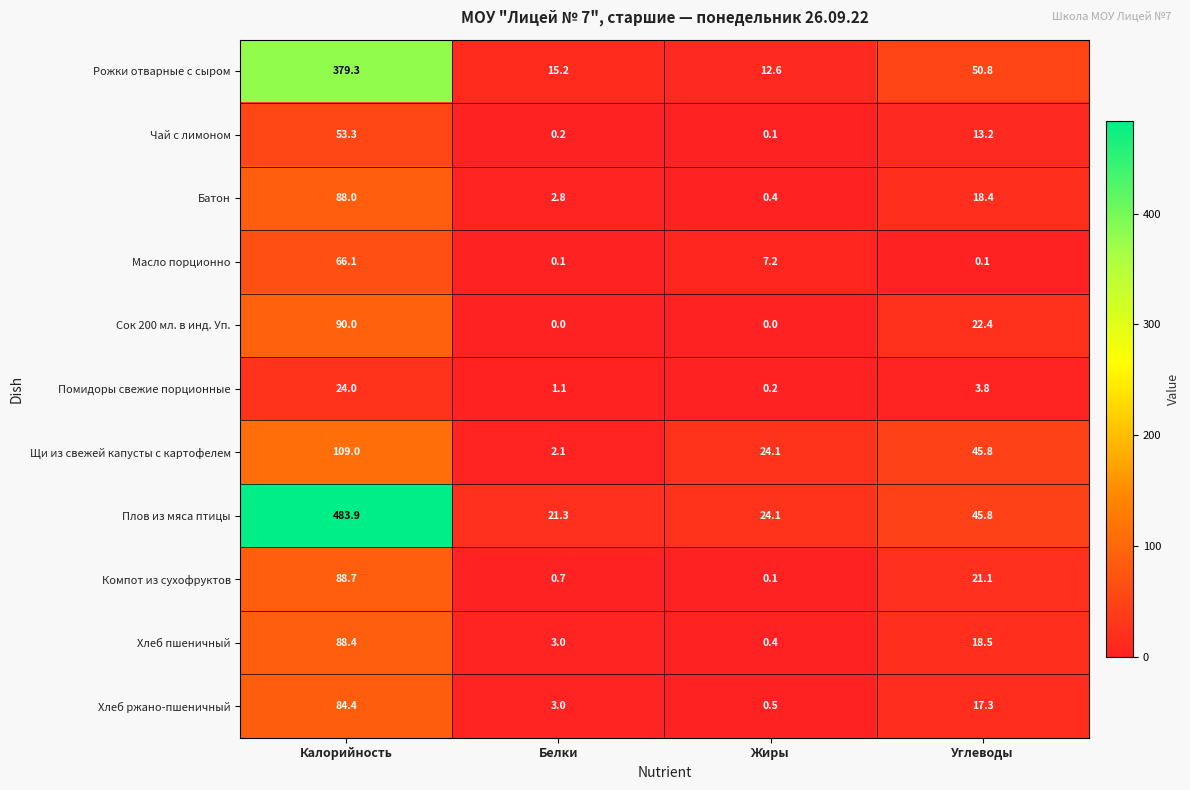

What is the difference between the maximum and minimum values in the Сок 200 мл. в инд. Уп. series?

90.0